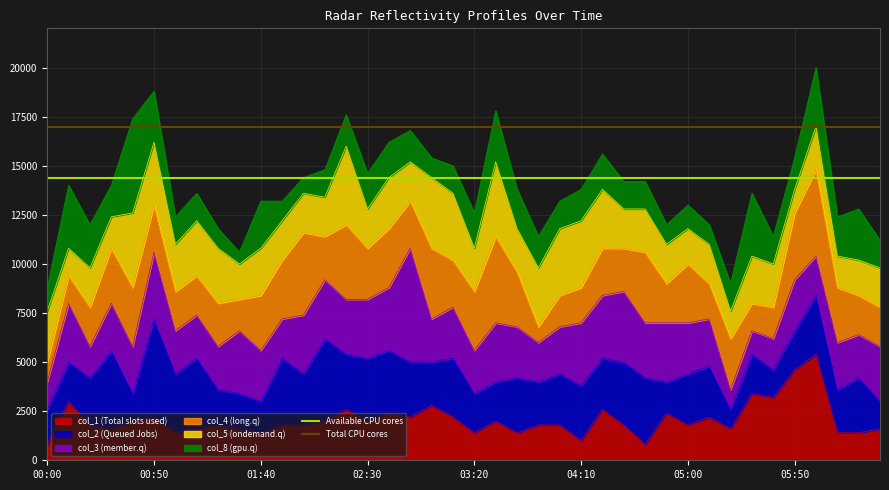

True or false: col_1 (Total slots used) has a value of 905 at 05:00.

False